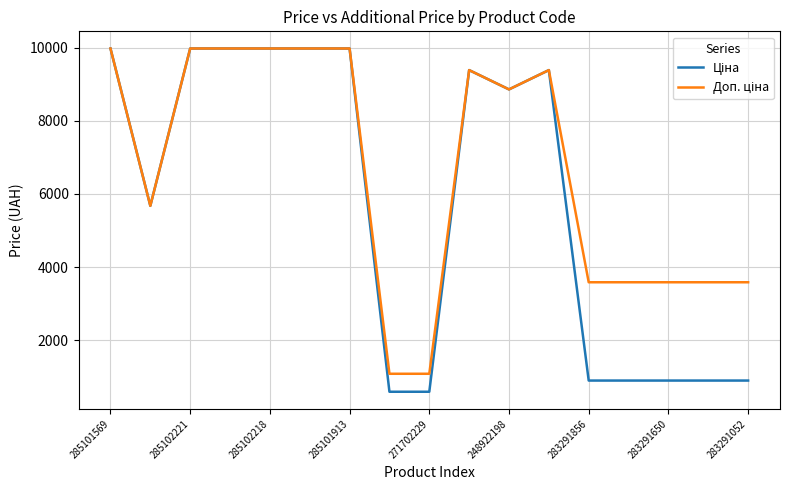

Does the chart display data point markers on the line(s)?

No